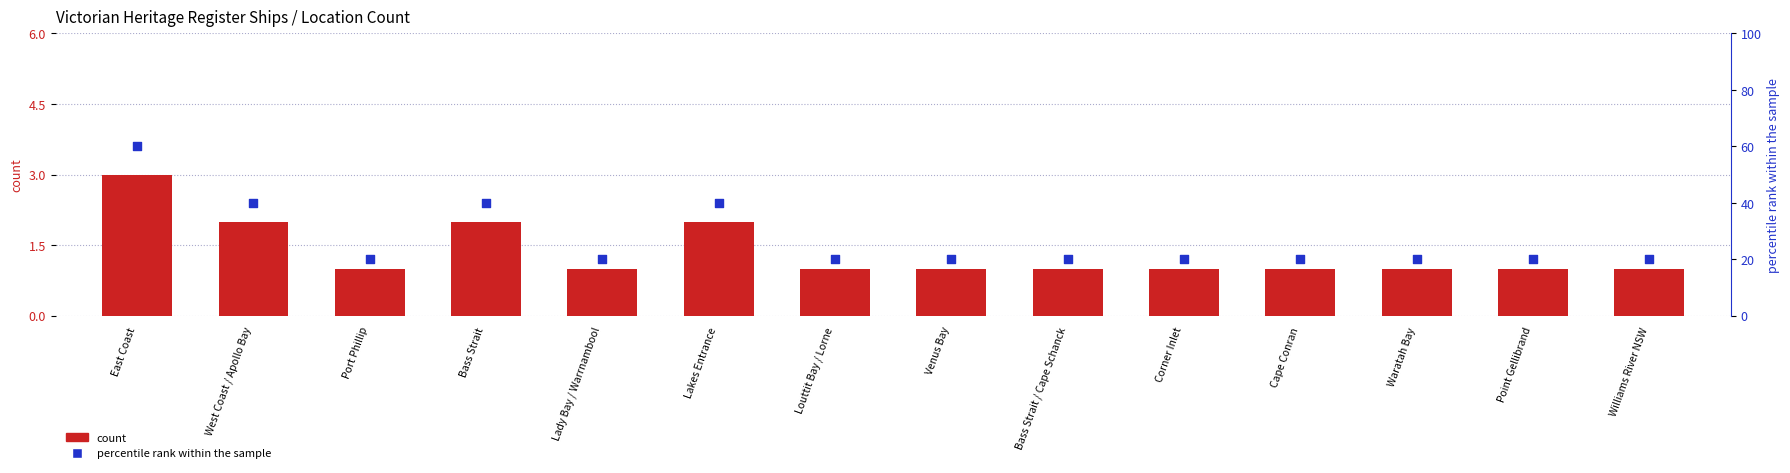

At which category is the sum across all series the highest?

East Coast